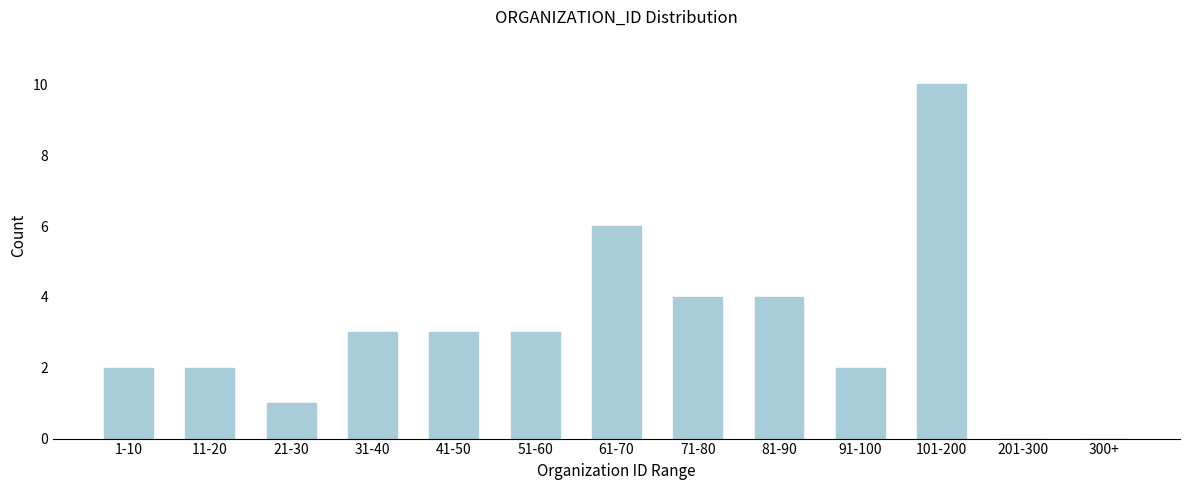

Reading left to right, list all the values displayed in this chart.

1-10=2	11-20=2	21-30=1	31-40=3	41-50=3	51-60=3	61-70=6	71-80=4	81-90=4	91-100=2	101-200=10	201-300=0	300+=0